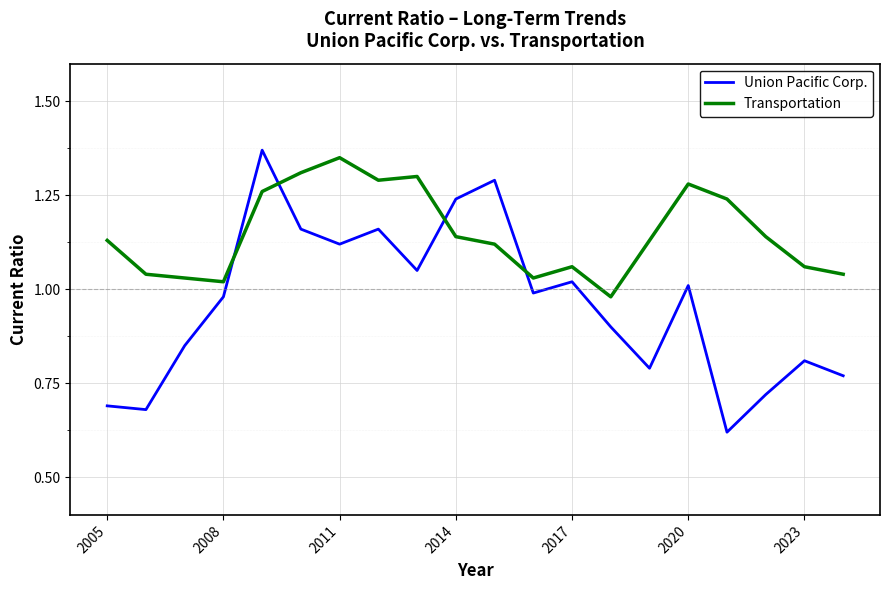

Which series has the largest range (max minus min)?

Union Pacific Corp.